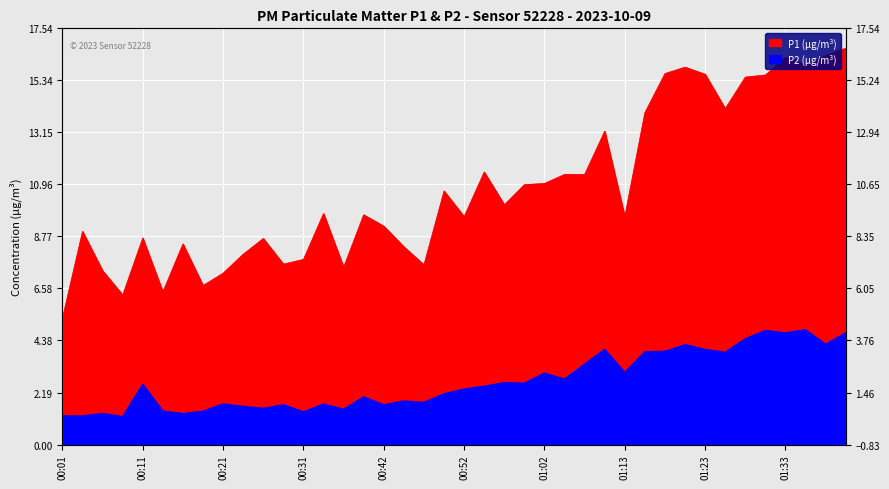

True or false: P1 and P2 intersect in this chart.

False